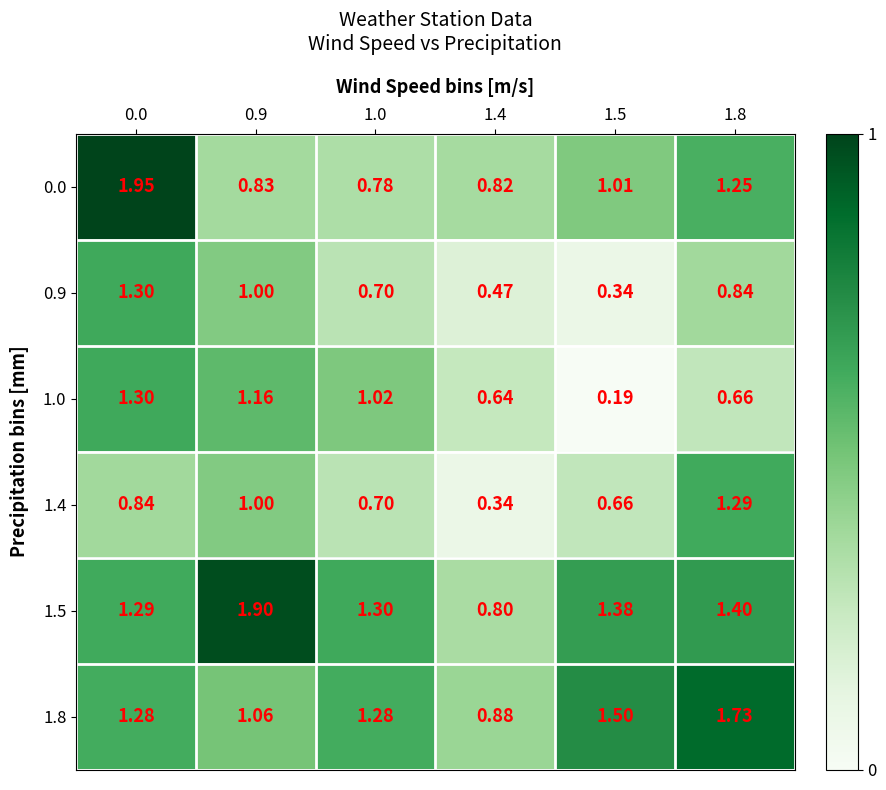

Is the value of 0.9 at 1.0 greater than the value of 1.8 at 1.0?

No